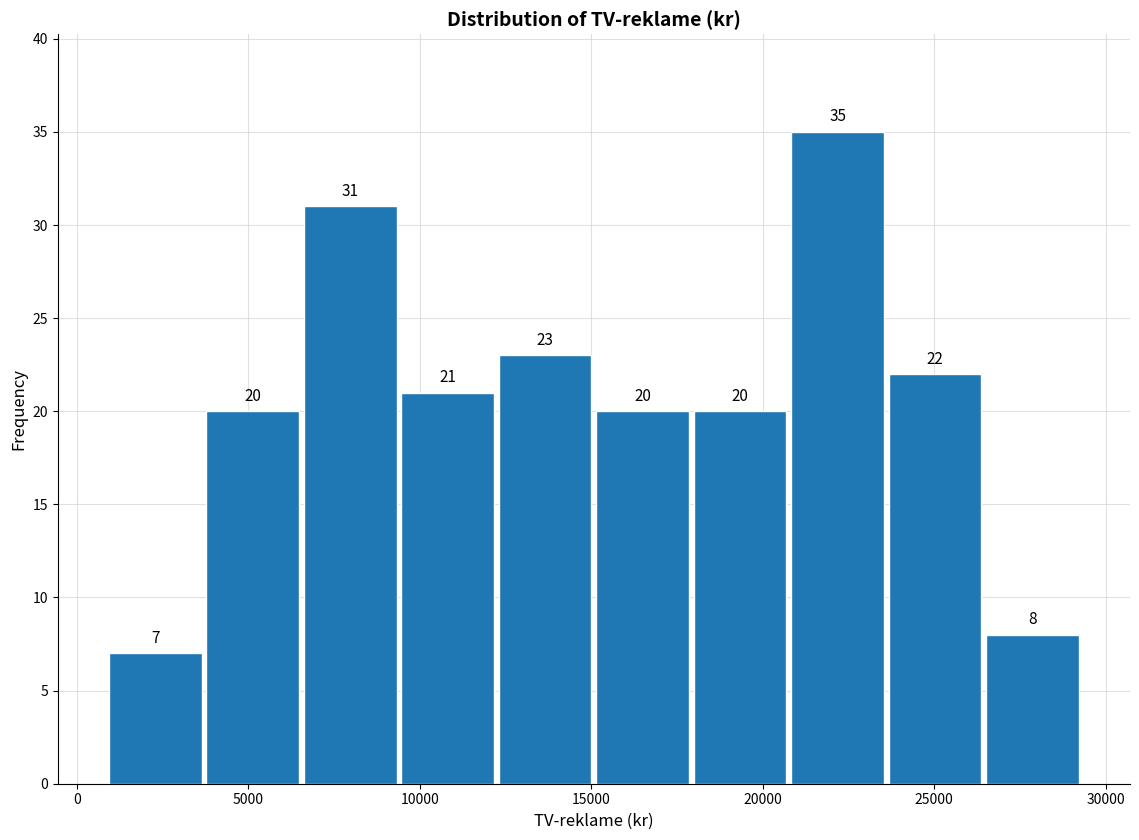

How tall is the bar that spans 3500 to 6500 on the x-axis? The bar edges are not printed on the chart, so give them approximately, as read against the axis.

20